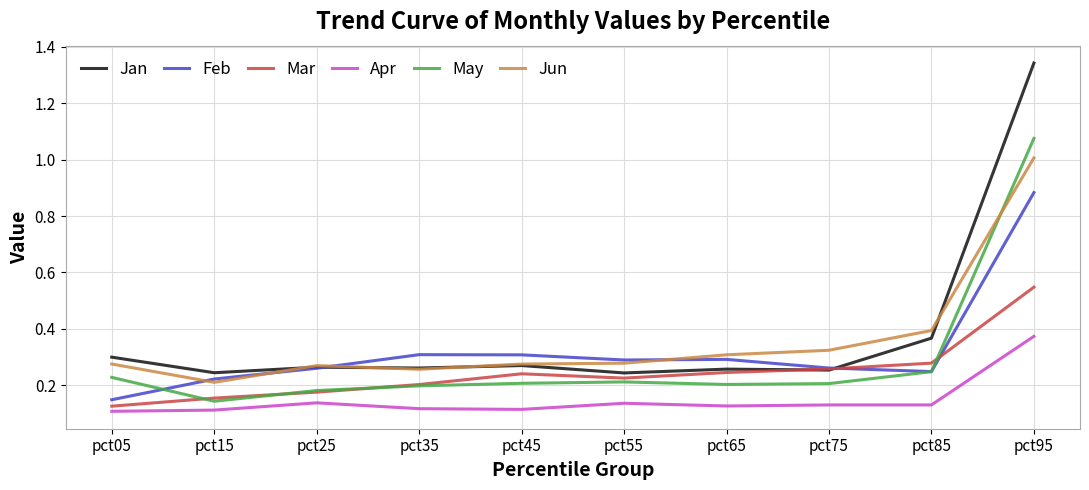

Rank the series at pct95 from lowest to highest value.

Apr, Mar, Feb, Jun, May, Jan